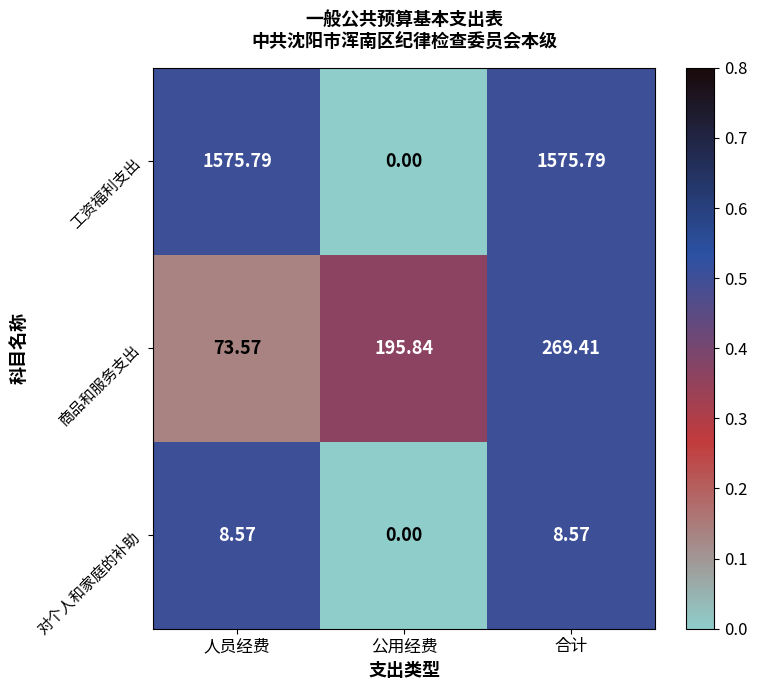

At which label is 商品和服务支出 closest to 171?

公用经费